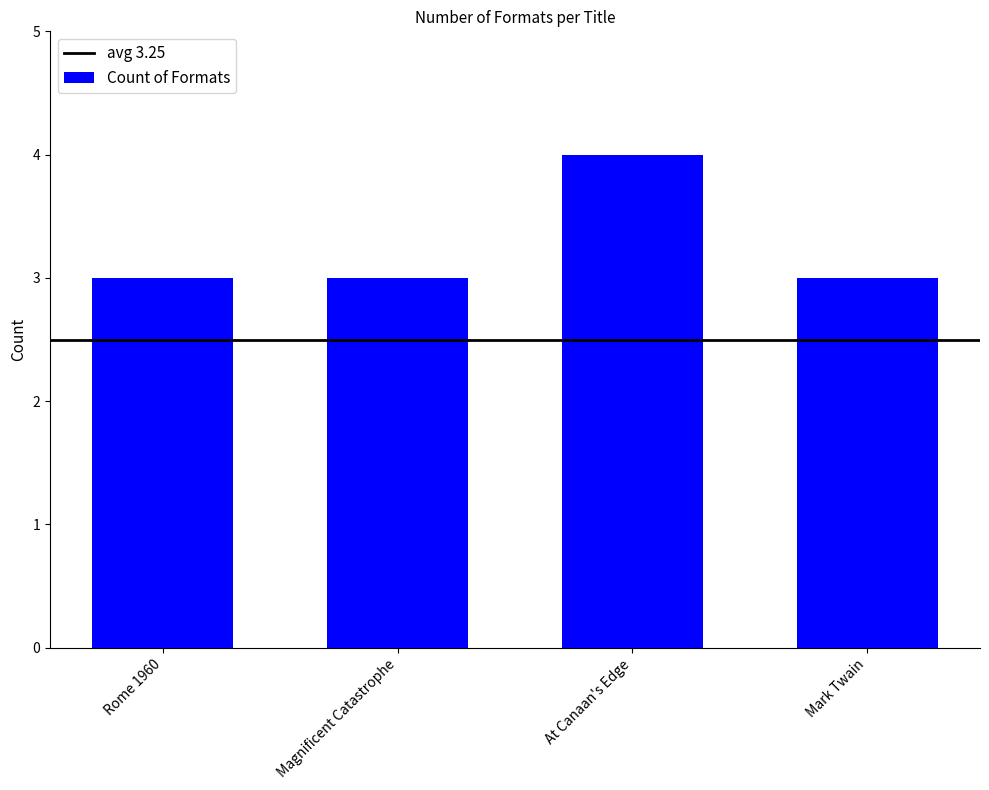

What is the smallest value displayed?

3